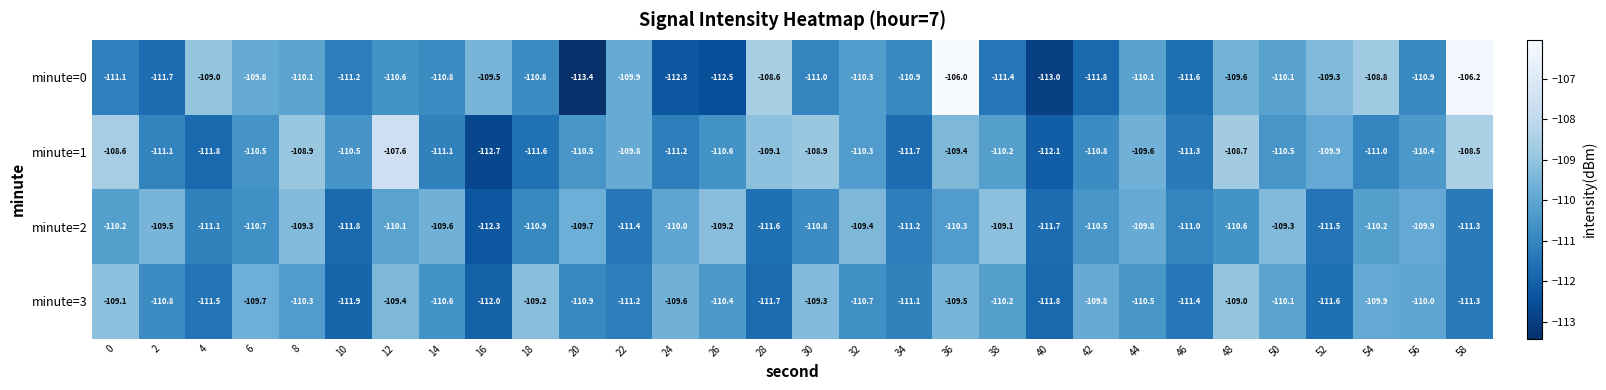

At which label does minute=1 reach its minimum?

16